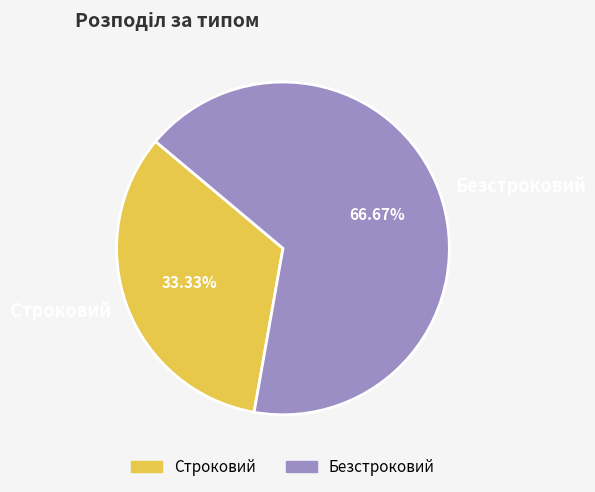

What is the largest slice in the pie chart?

Безстроковий